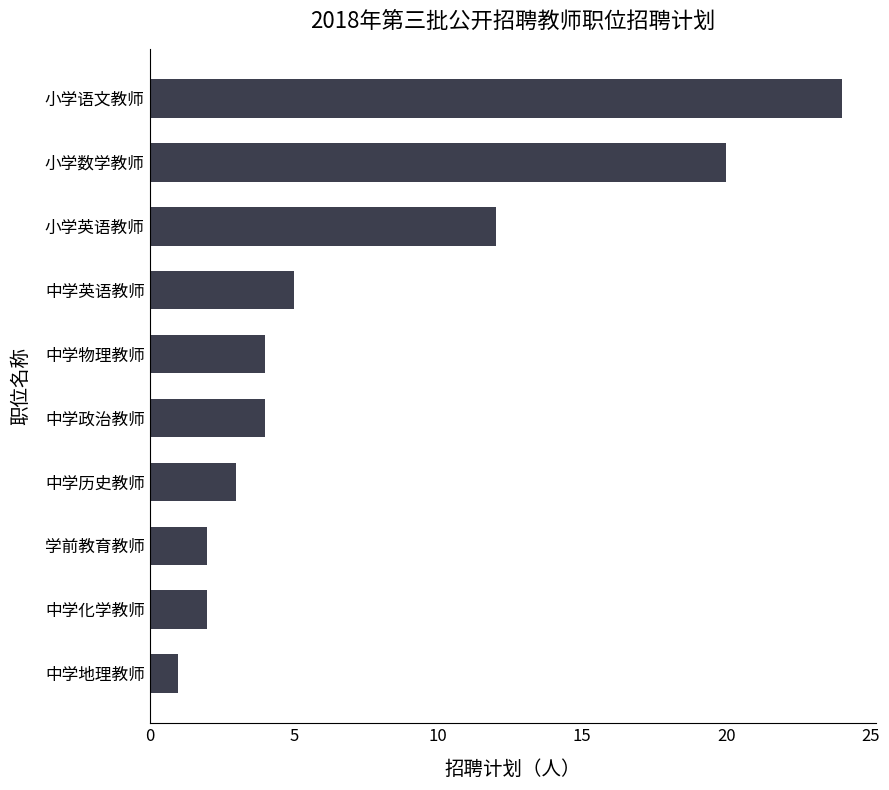

What is the sum of all values?

77